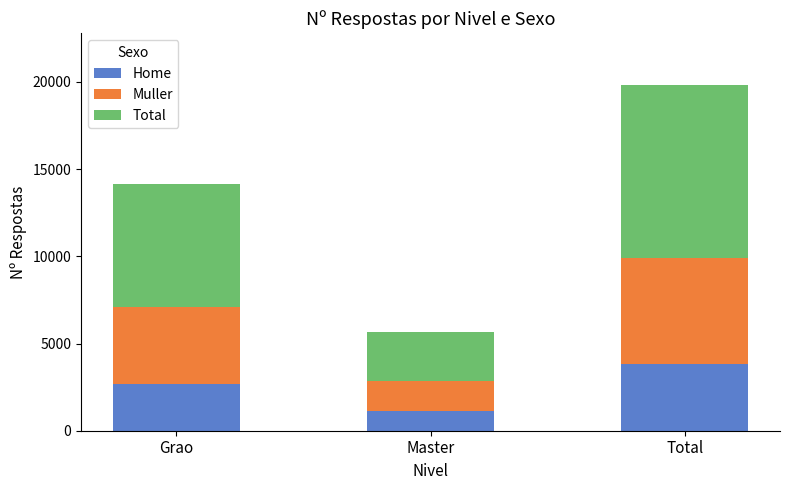

Reading right to left, transcribe the values for Home.

Total=3817	Master=1156	Grao=2661